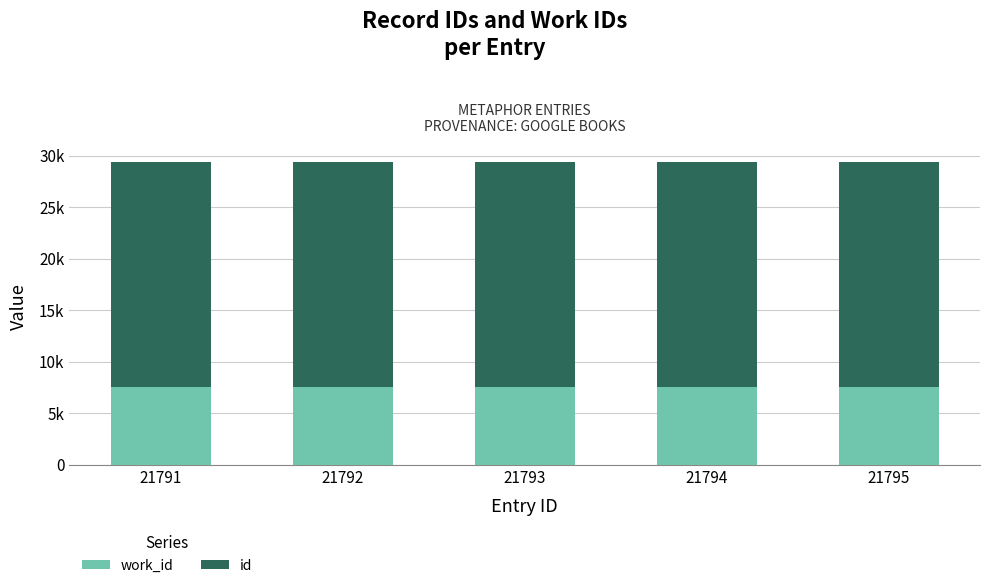

Are the bars grouped side by side (vs. stacked)?

No